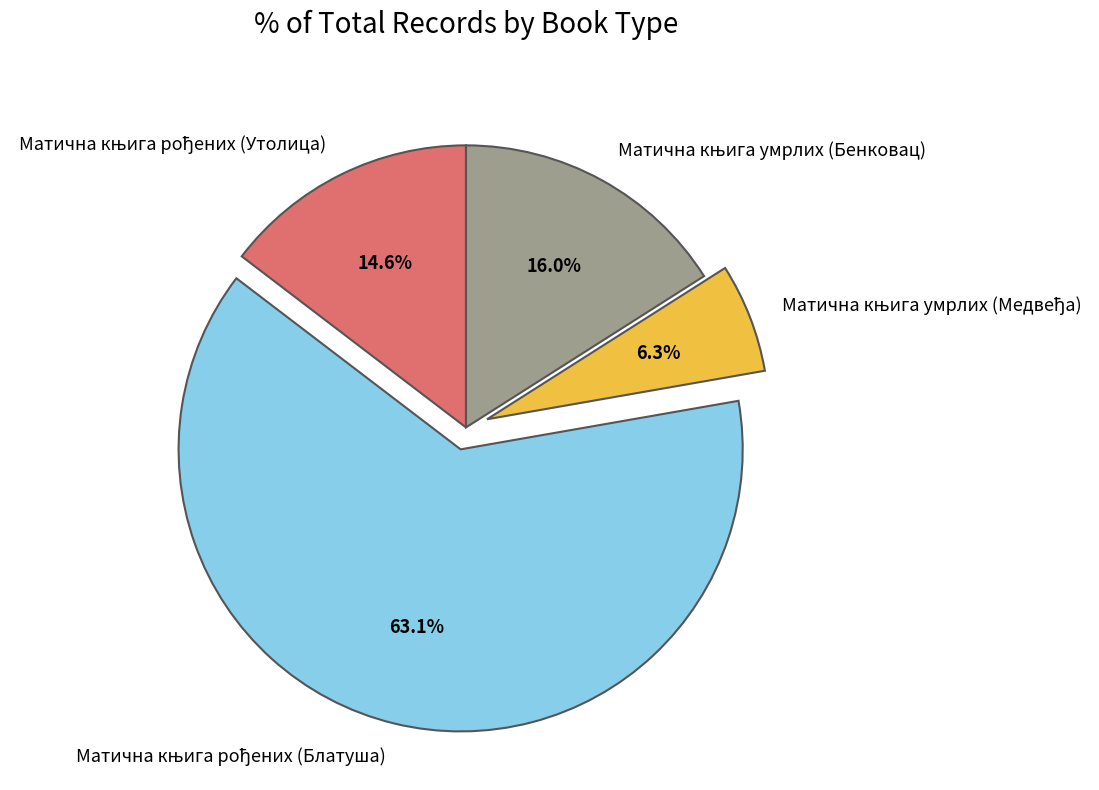

Is there any slice that represents more than half of the pie?

Yes